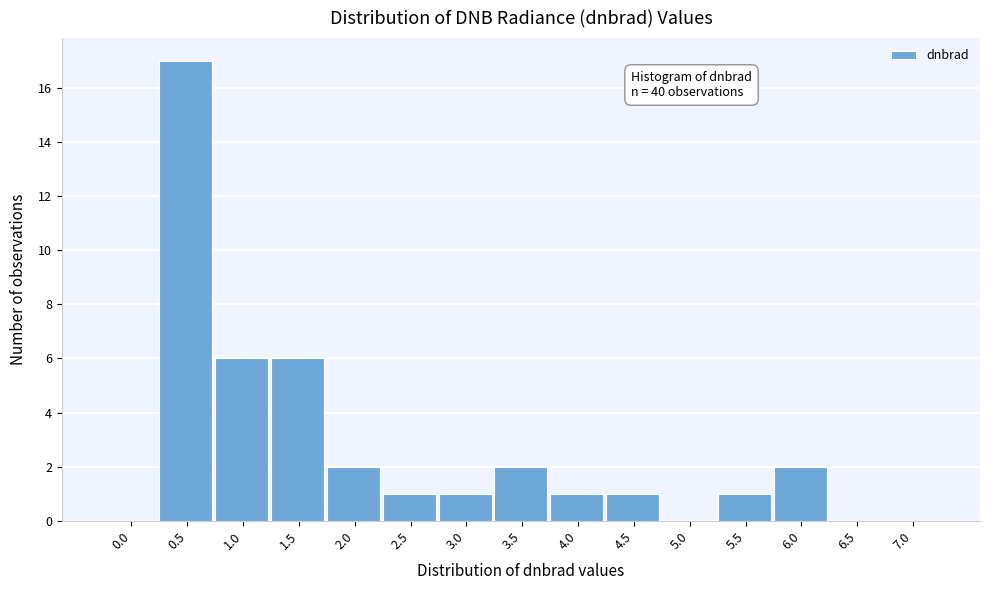

Reading left to right, extract all data points from this chart.

0.0=0	0.5=17	1.0=6	1.5=6	2.0=2	2.5=1	3.0=1	3.5=2	4.0=1	4.5=1	5.0=0	5.5=1	6.0=2	6.5=0	7.0=0